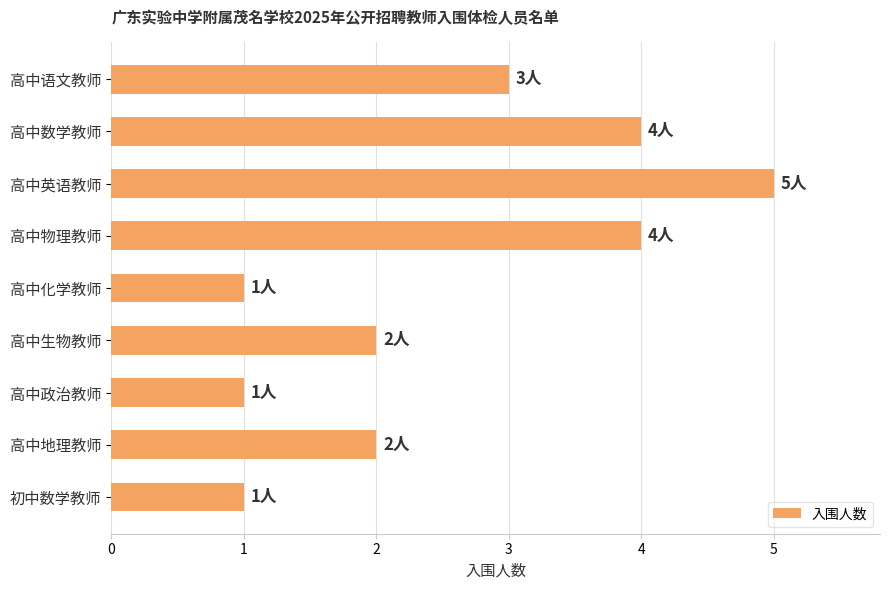

True or false: the data shows 1 at 初中数学教师.

True